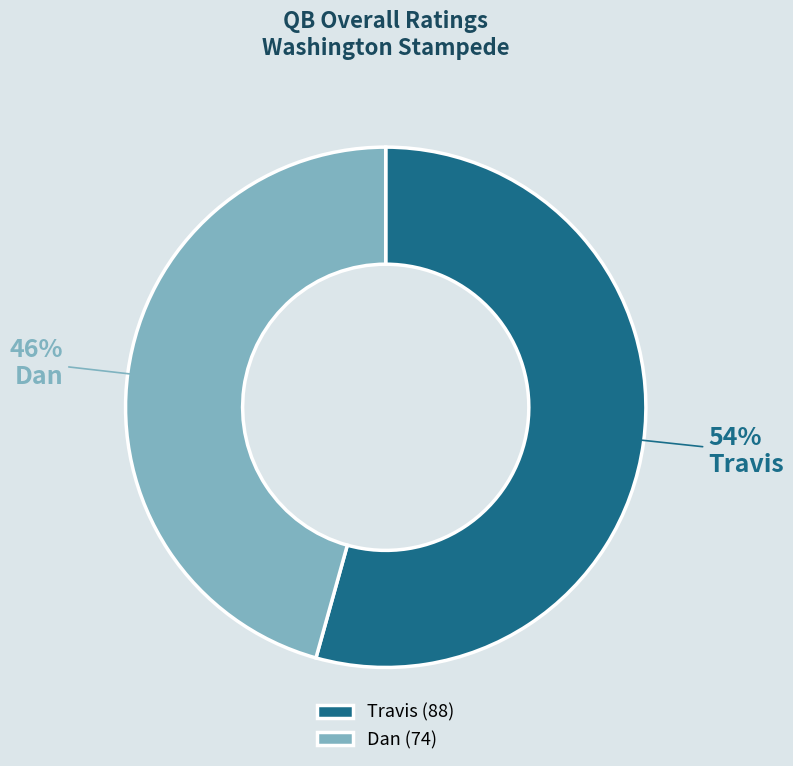

True or false: Travis accounts for 54% of the total.

True